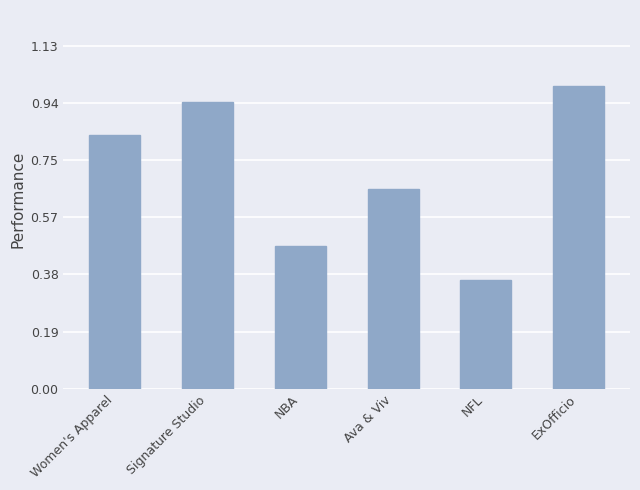

Does the chart contain stacked bars?

No